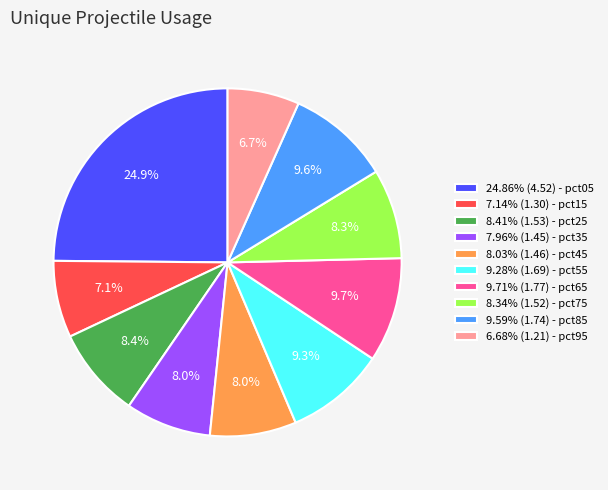

Is there a majority slice in this chart?

No